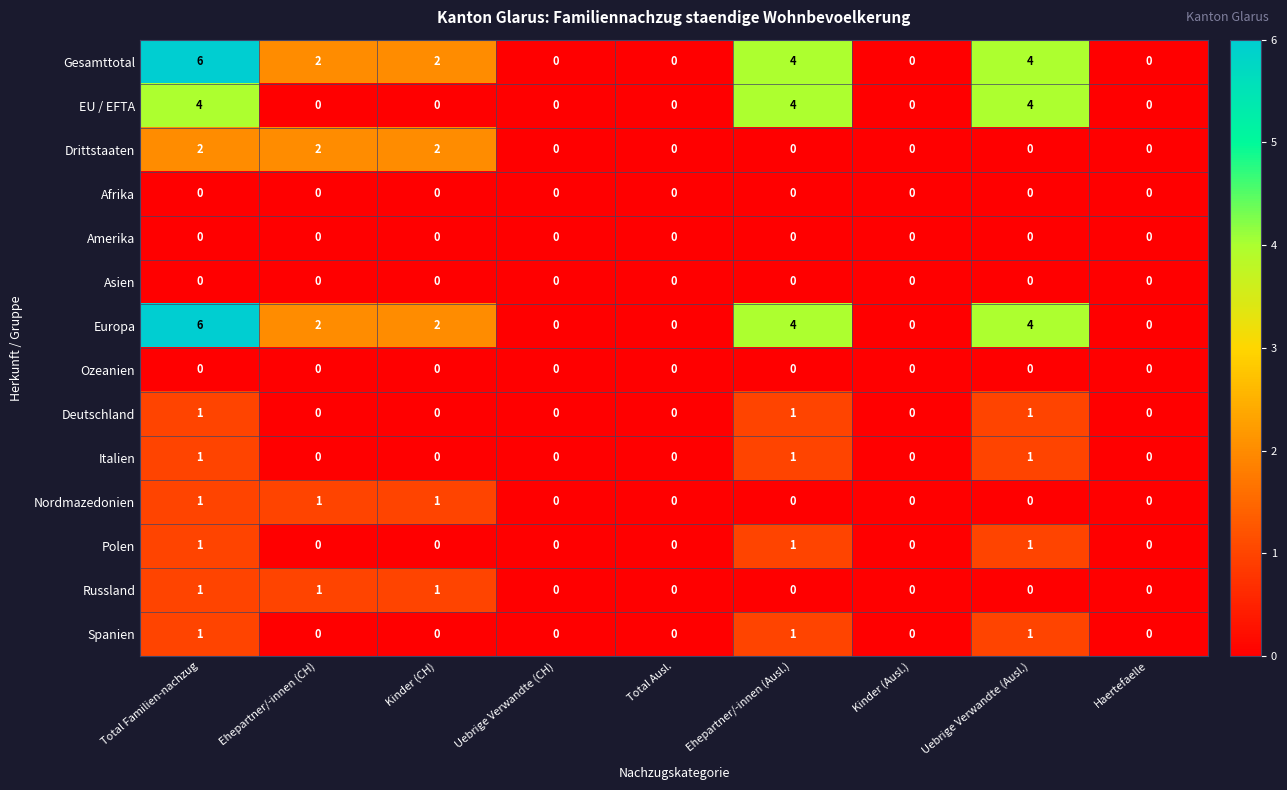

Which category has the highest value across all series?

Total Familien-nachzug